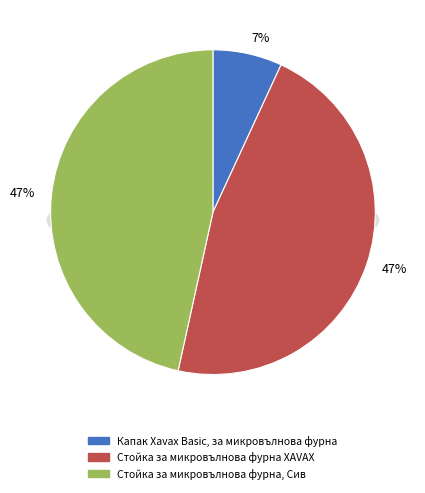

What percentage is NOT represented by Стойка за микровълнова фурна XAVAX?

53.4%